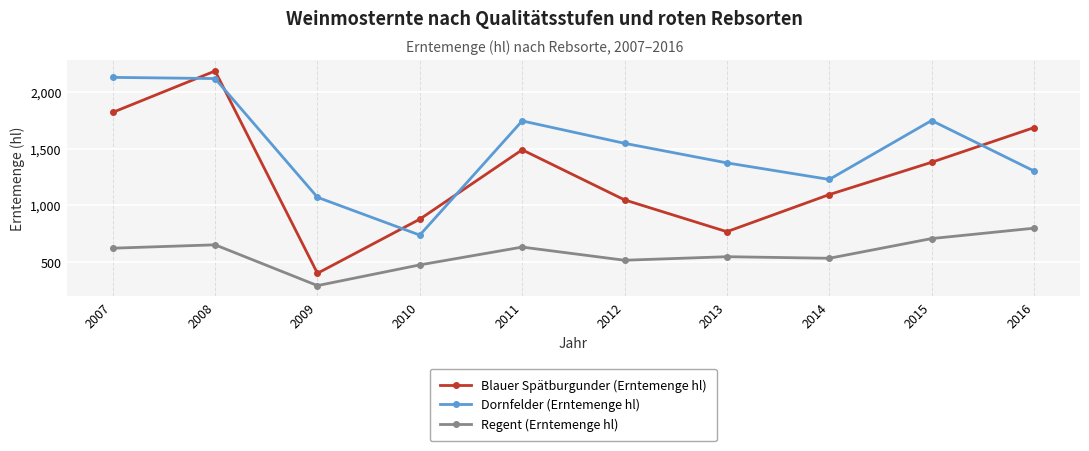

Is the value of Blauer Spätburgunder (Erntemenge hl) at 2016 greater than the value of Dornfelder (Erntemenge hl) at 2012?

Yes